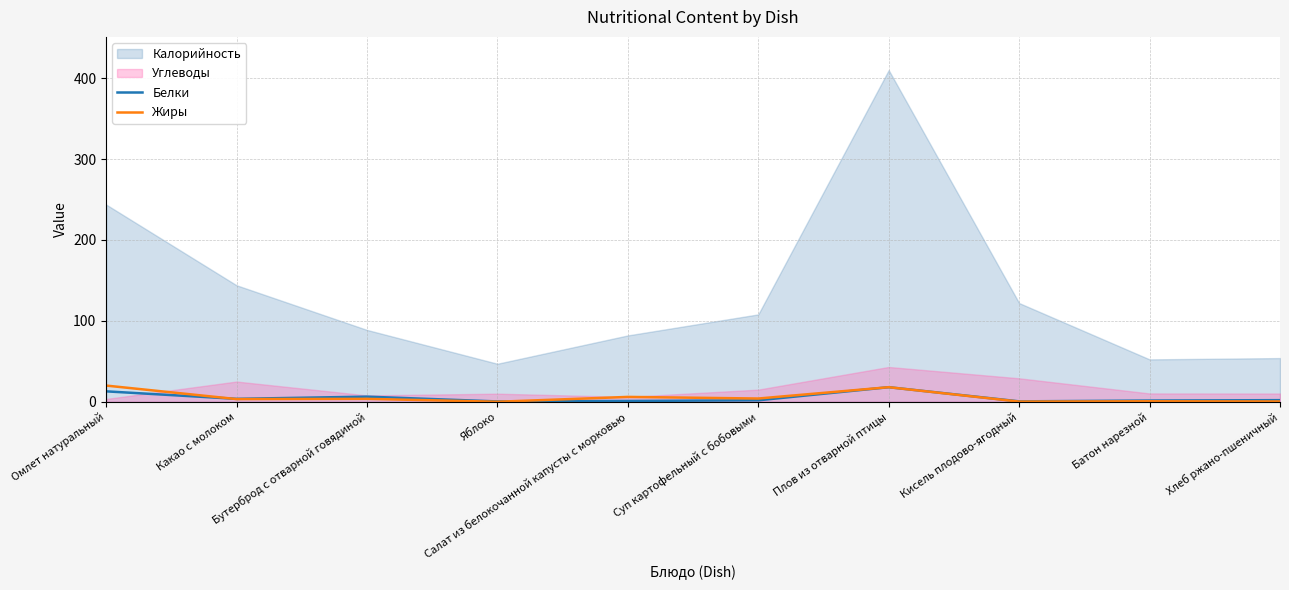

Rank the categories by Жиры value from highest to lowest.

Омлет натуральный, Плов из отварной птицы, Салат из белокочанной капусты с морковью, Суп картофельный с бобовыми, Бутерброд с отварной говядиной, Какао с молоком, Батон нарезной, Хлеб ржано-пшеничный, Кисель плодово-ягодный, Яблоко